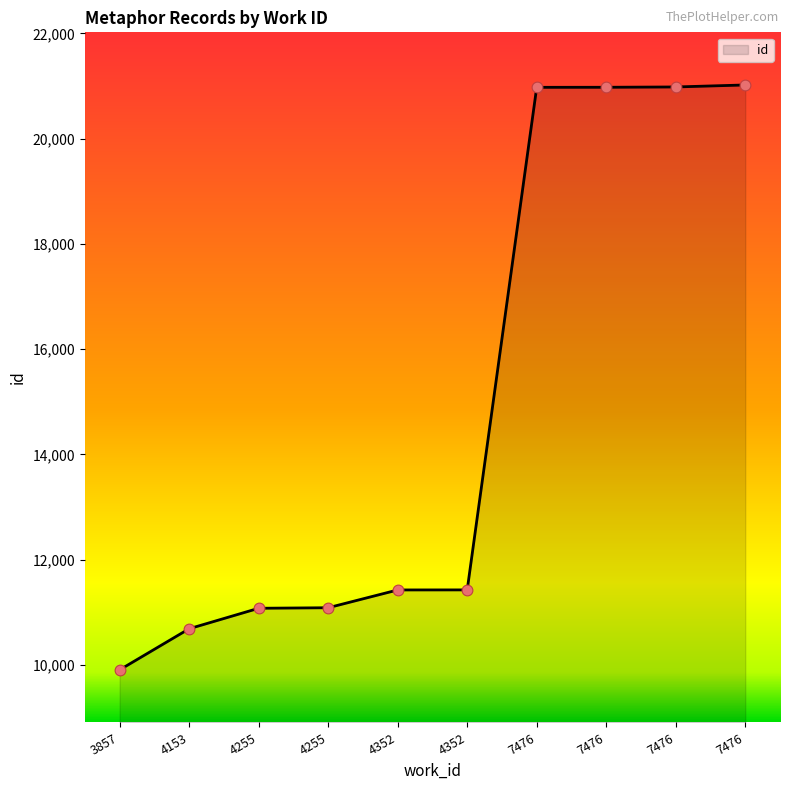

What is the change in value from 4153 to 4352?

+737